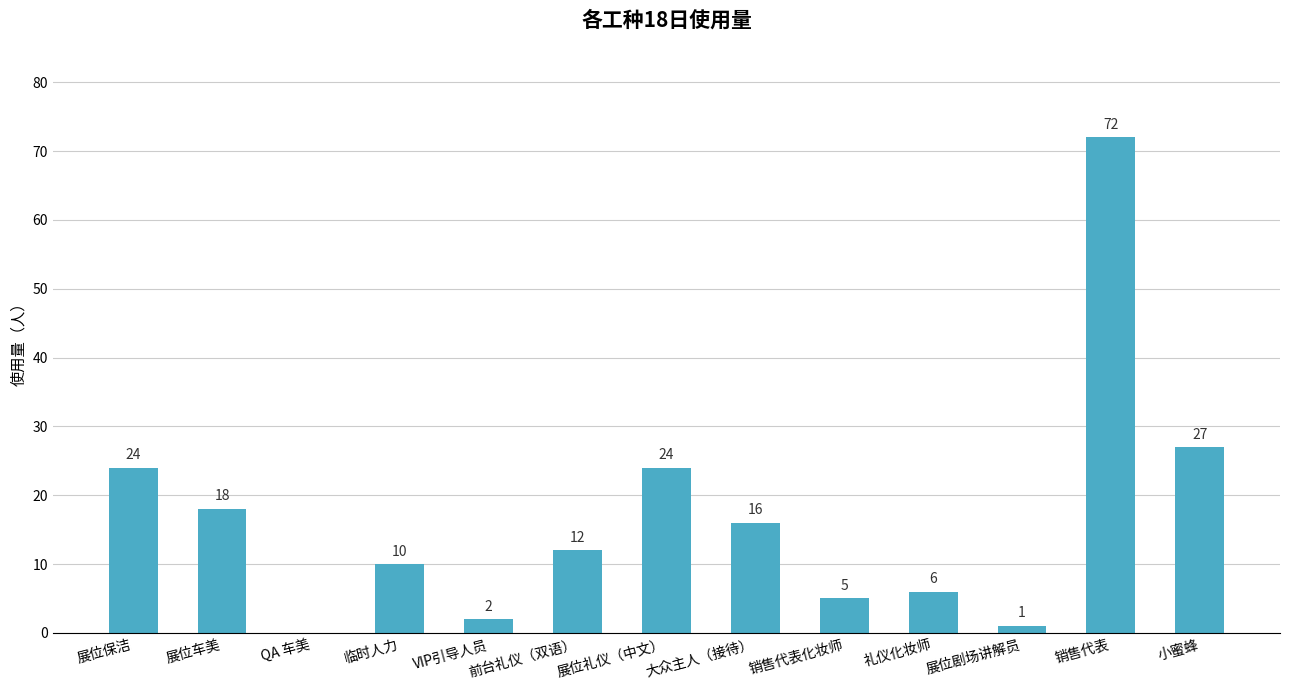

Are the bars horizontal?

No